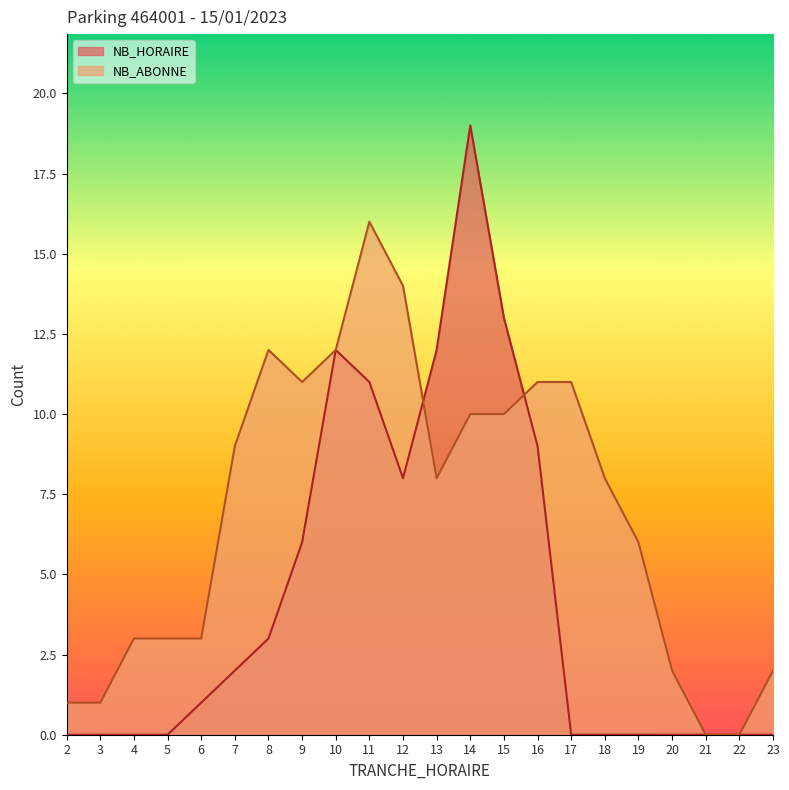

Between which two adjacent categories do NB_HORAIRE and NB_ABONNE first intersect?

12 and 13